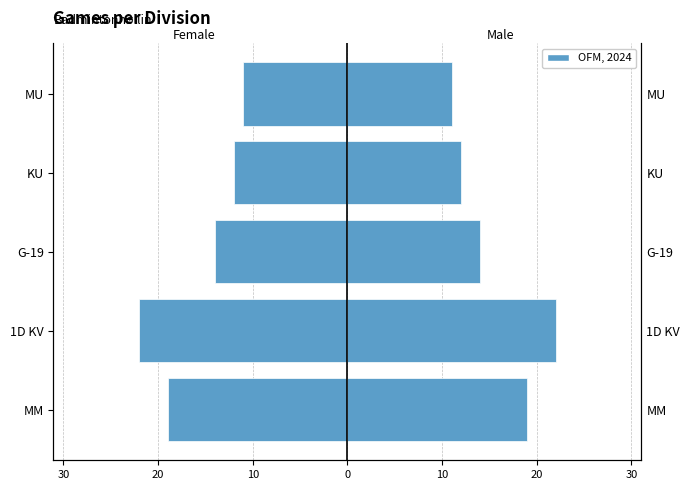

The value of Male at MU is 18. True or false?

False